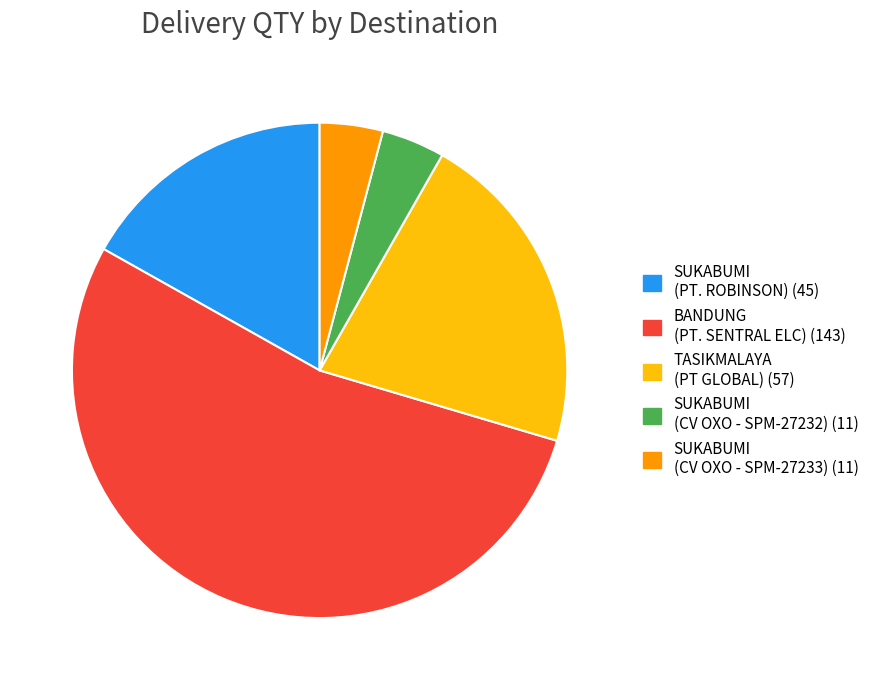

Is there any slice that represents more than half of the pie?

Yes